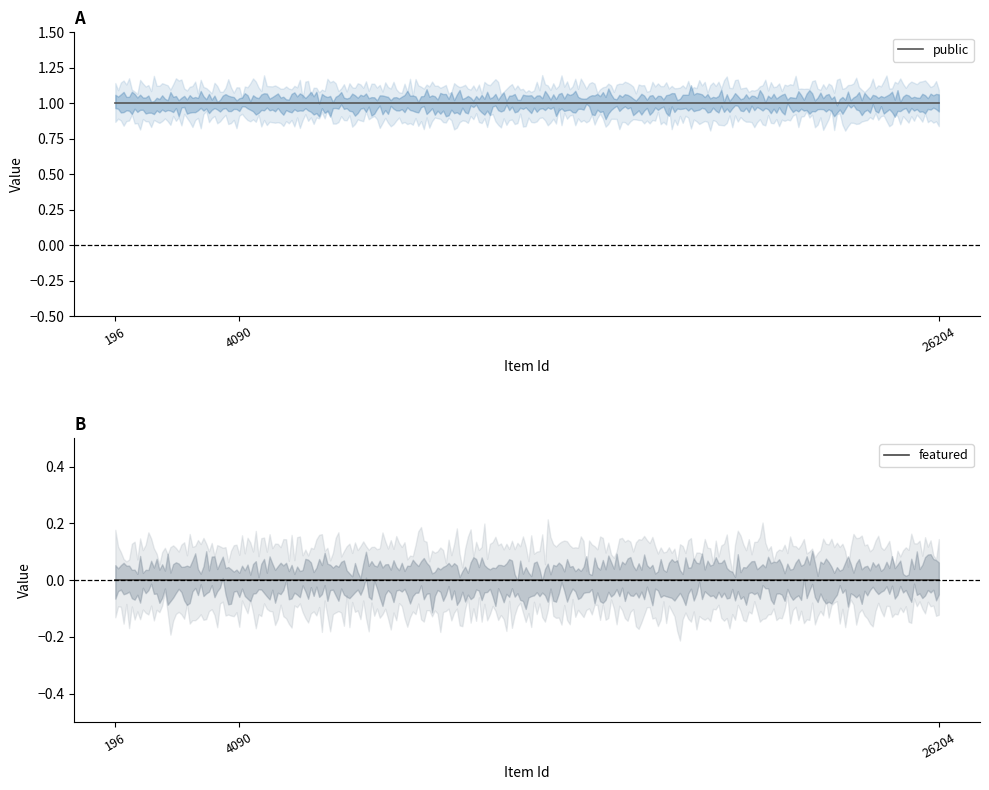

List the labels in order of public value, smallest first.

196, 4090, 26204